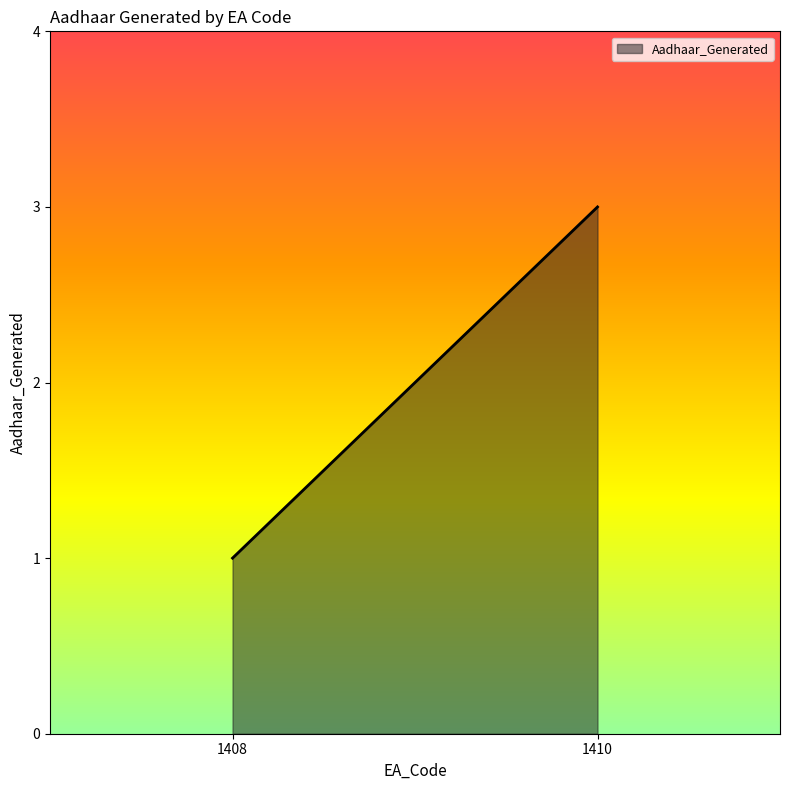

Which category has the lowest value across all series?

1408